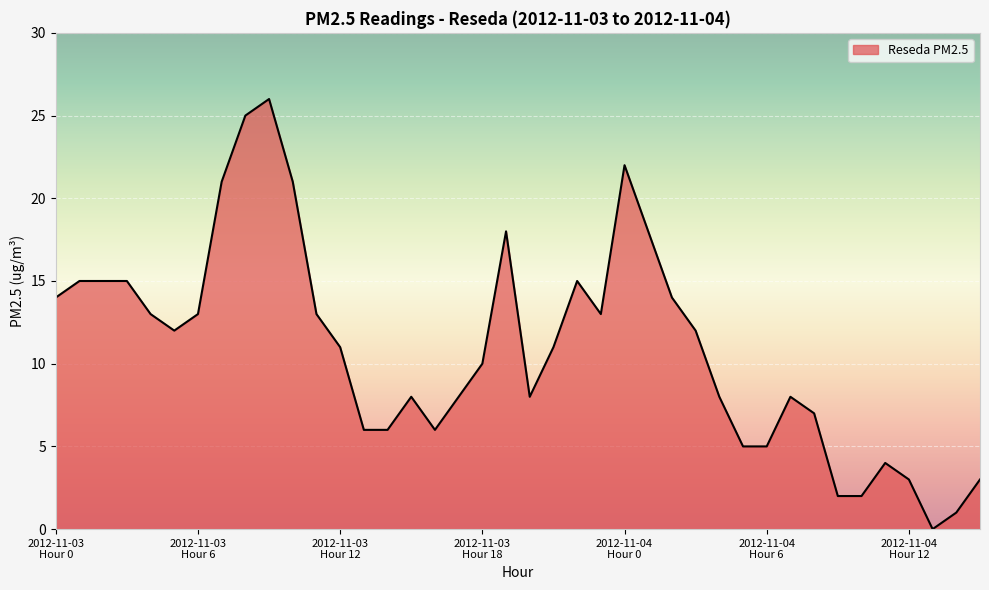

What is the greatest value displayed?

26